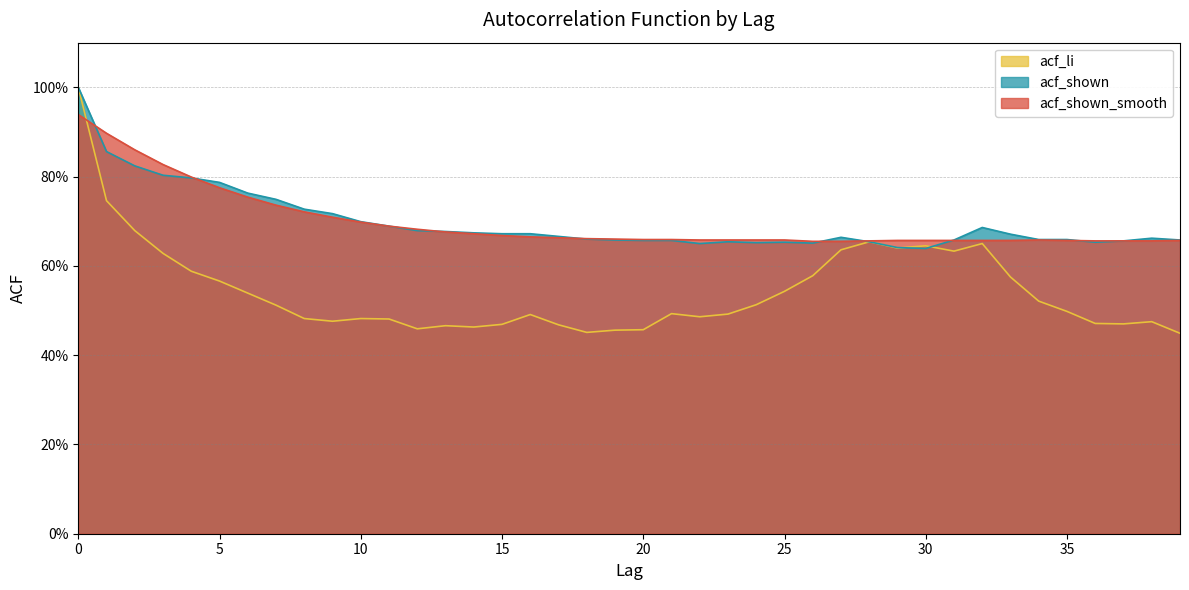

Where is the first local maximum for acf_shown_smooth?

34